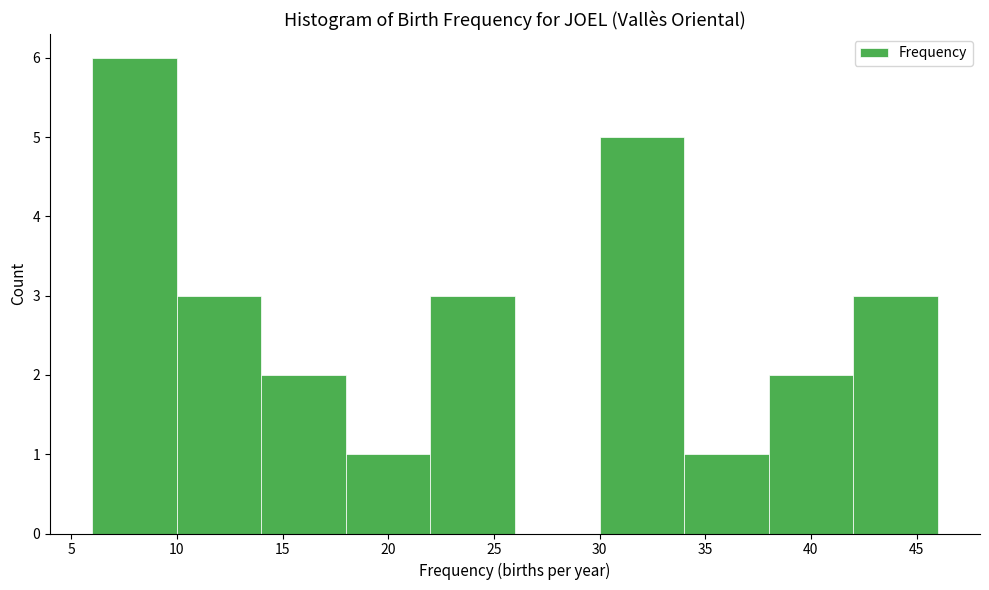

Reading left to right, list every bar in this chart as the range it spans on the x-axis followed by its height. The values are not printed on the chart, so give them approximately, as read against the axis.

6 to 10: 6
10 to 14: 3
14 to 18: 2
18 to 22: 1
22 to 26: 3
26 to 30: 0
30 to 34: 5
34 to 38: 1
38 to 42: 2
42 to 46: 3